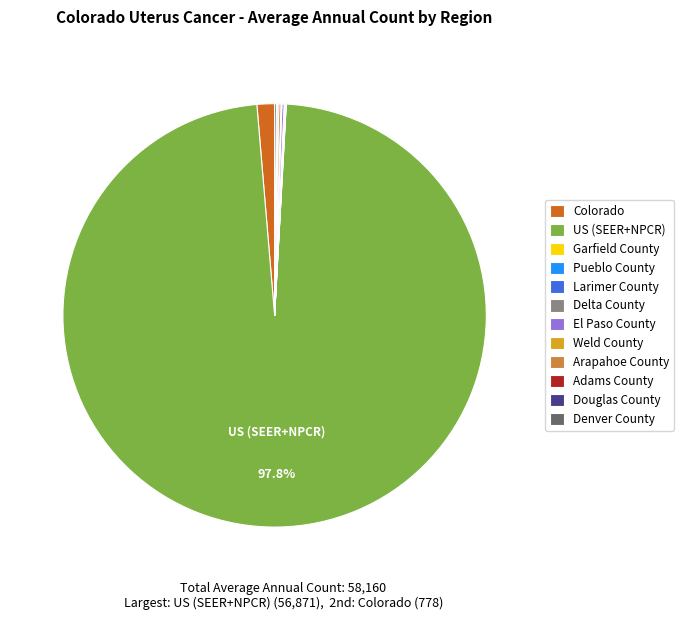

Is there a majority slice in this chart?

Yes